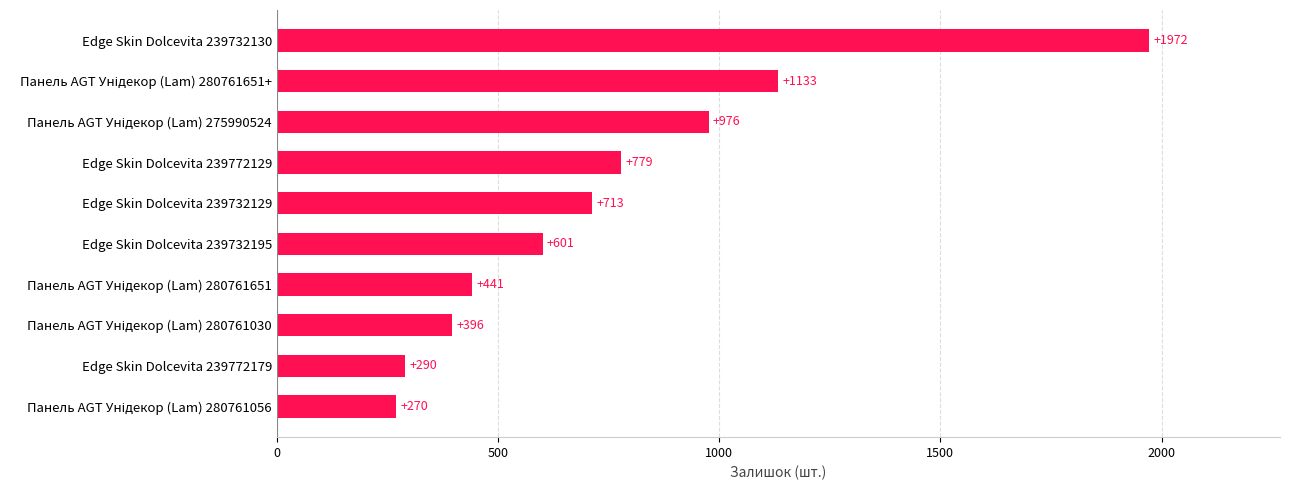

What is the difference between the second highest and minimum values?

863